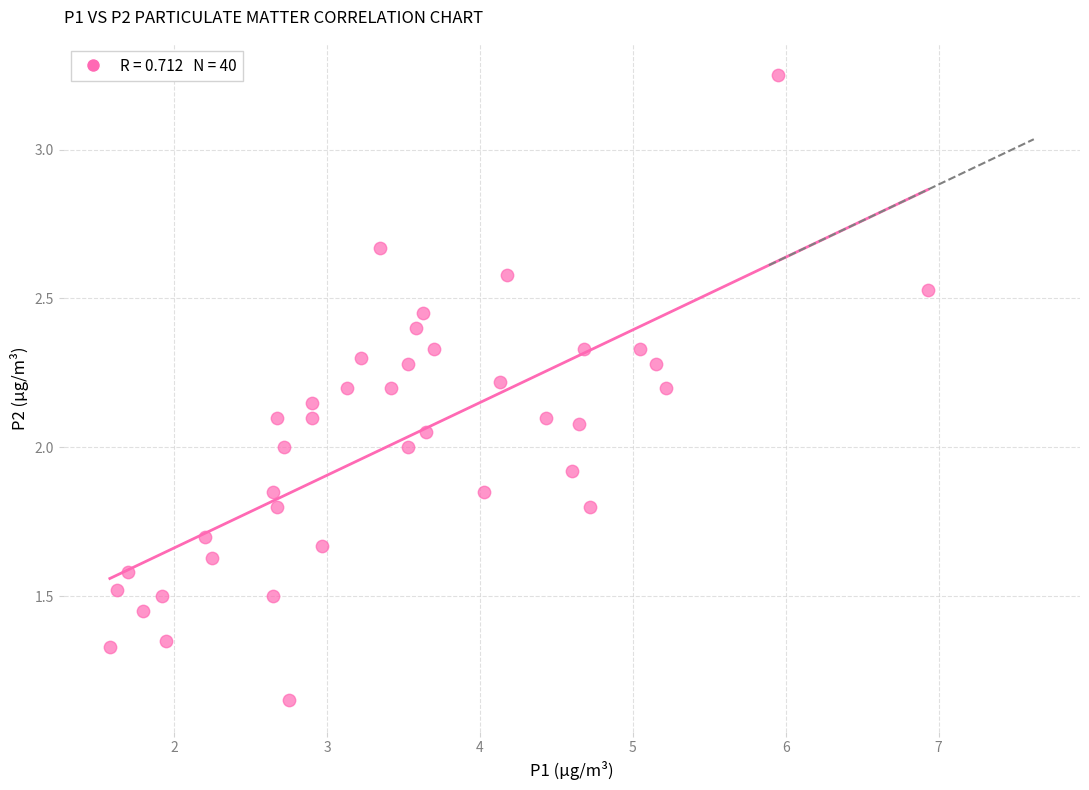

What is the range of X values (max minus min)?

5.3